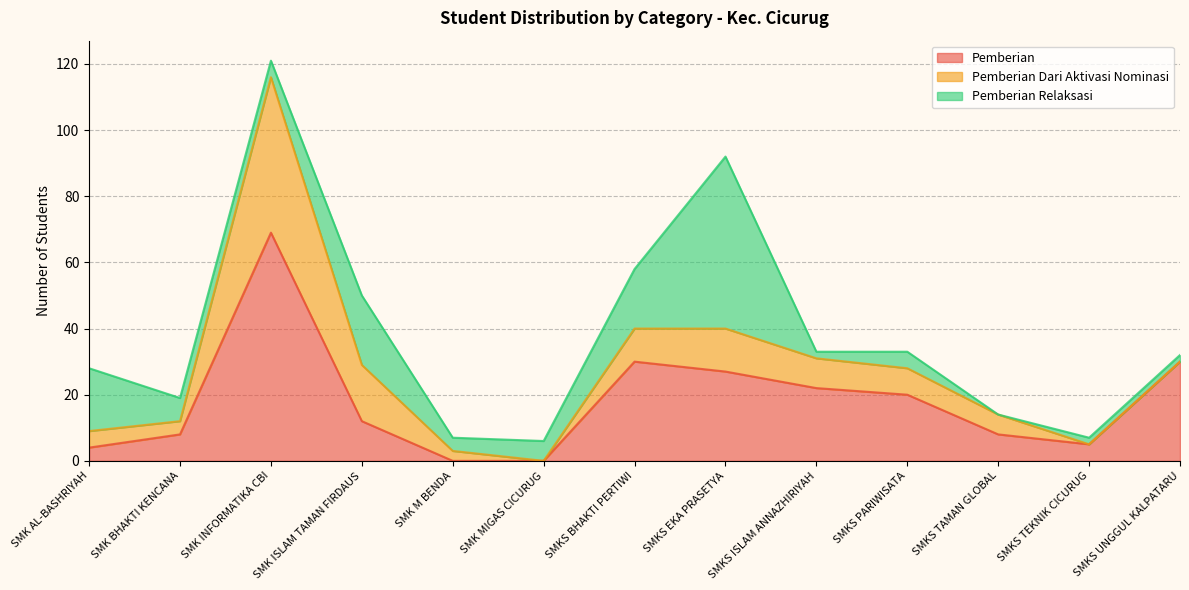

Where does the Pemberian Relaksasi series first go above 5?

SMK AL-BASHRIYAH